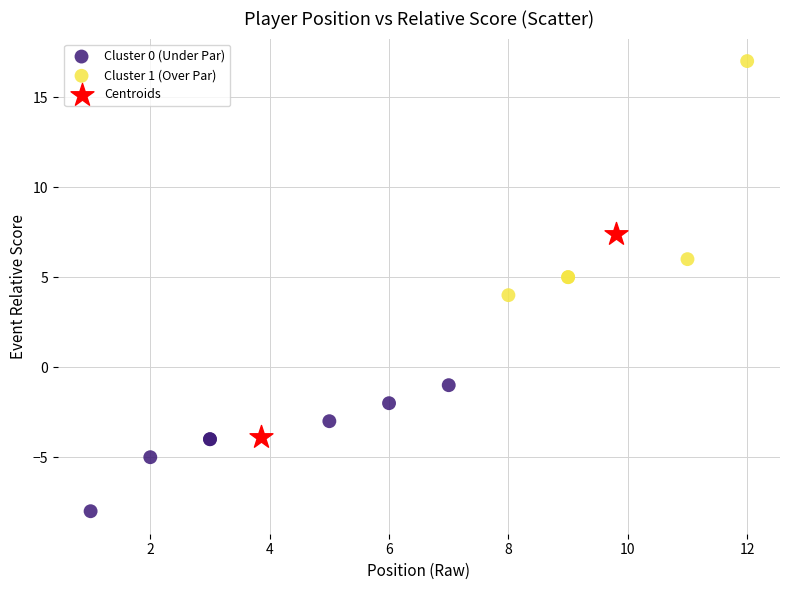

Which series has the largest Y range (max minus min)?

Cluster 1 (Over Par)